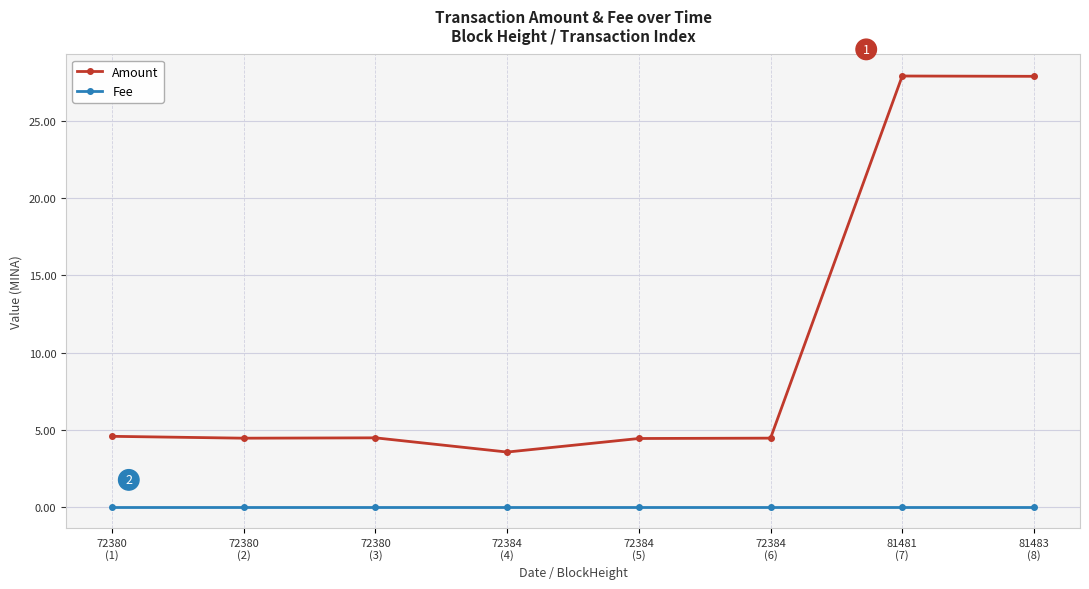

True or false: Amount has more than 0 points higher than both neighbors.

True